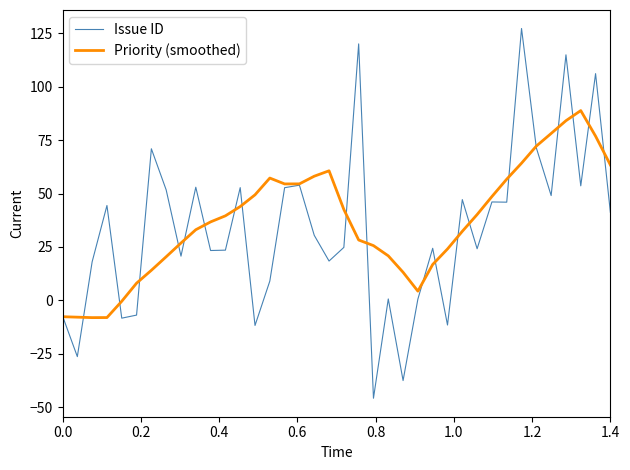

What is the smallest value displayed?

-45.7